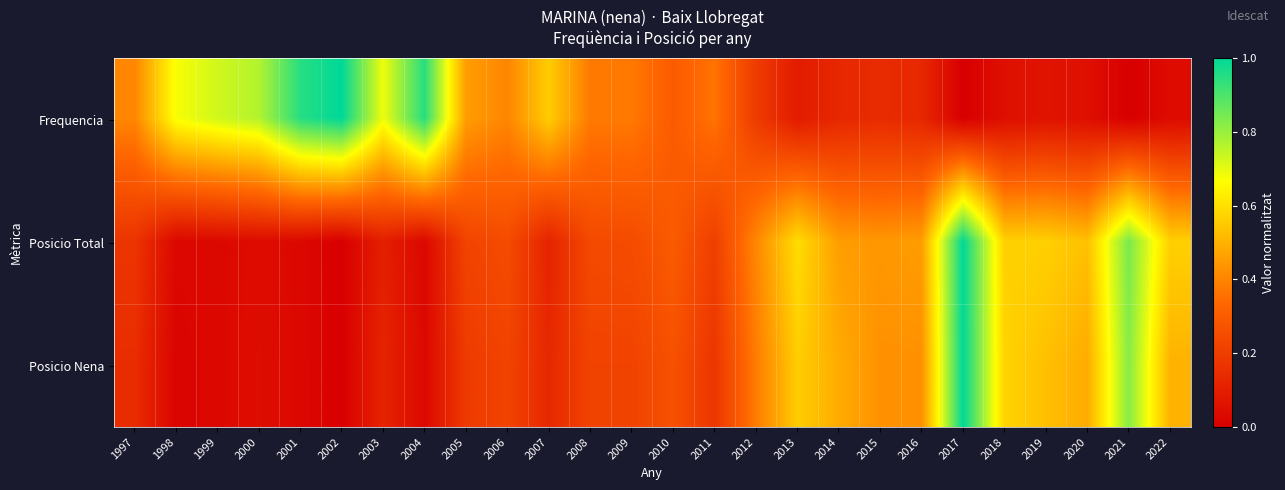

Which category has the lowest value across all series?

2017